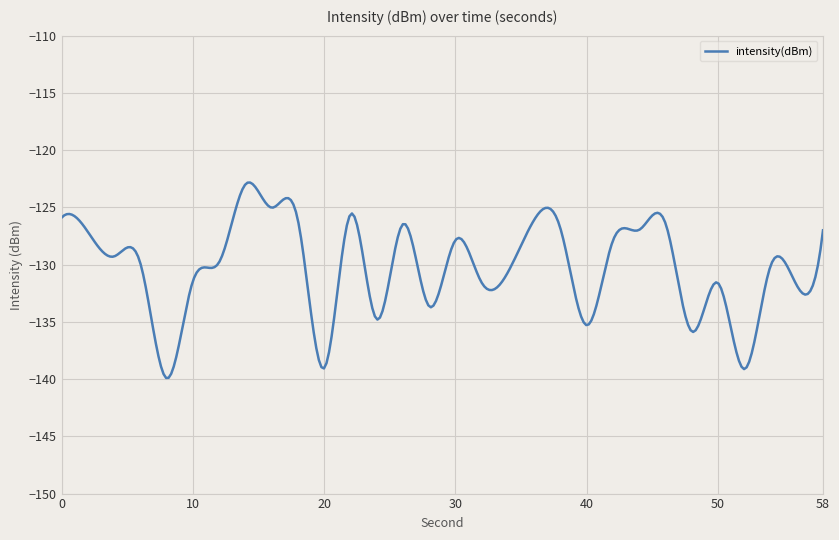

What is the difference between the maximum and minimum values?

17.1